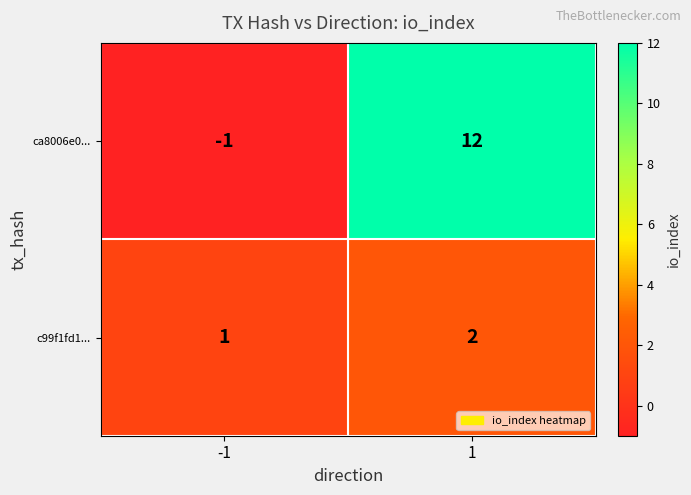

At -1, list the series in order from smallest to largest.

ca8006e0..., c99f1fd1...